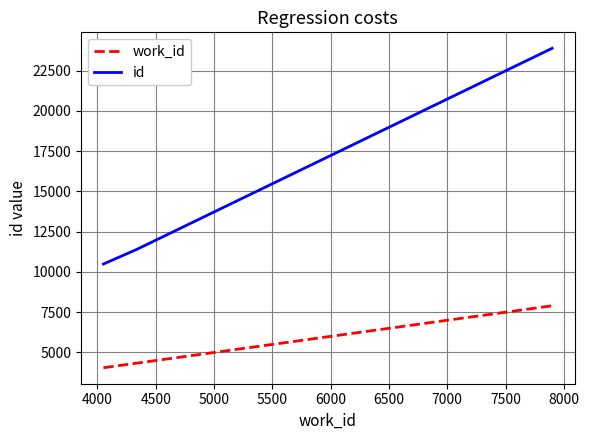

How many values in the id series are below 11390?

1